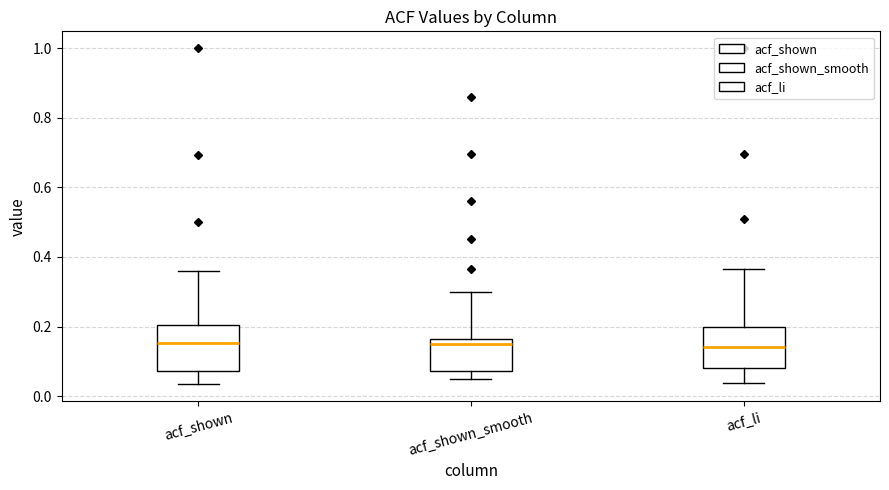

Where does the upper whisker of the box for acf_shown_smooth end on the y-axis? The values are not printed on the chart, so give them approximately, as read against the axis.

0.30